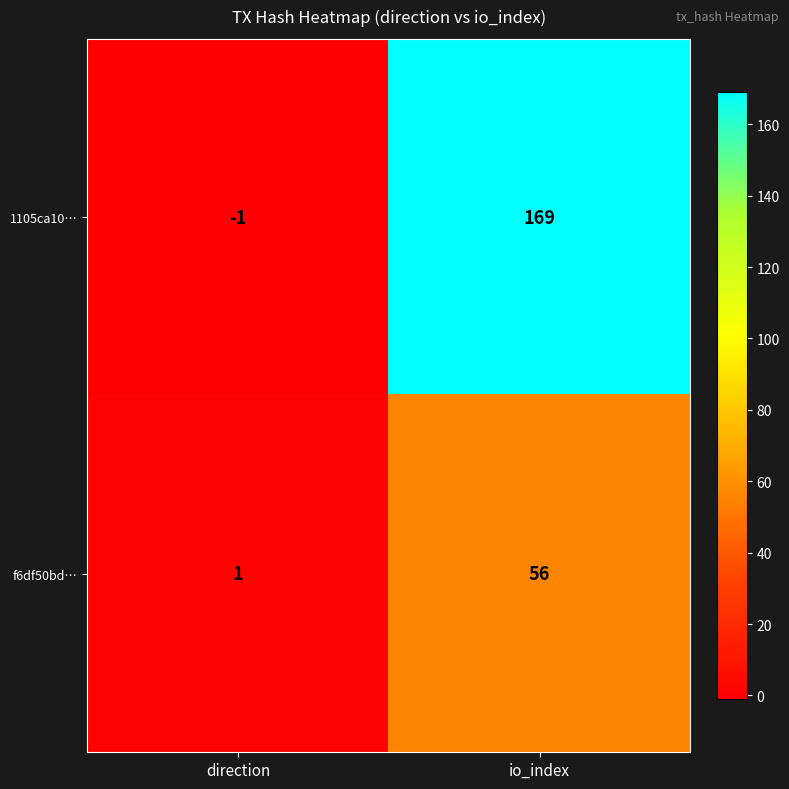

What is the difference between the highest and lowest values at direction?

2